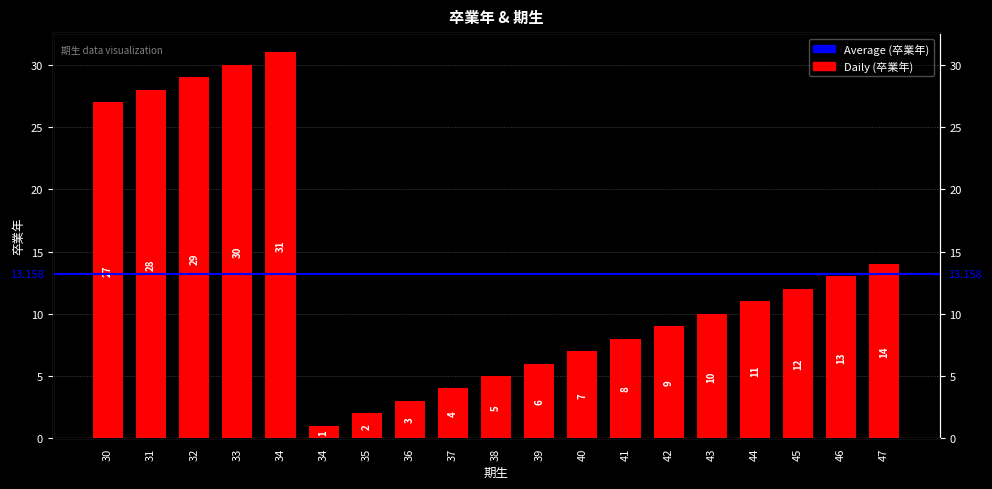

Count the number of values greater than 10.

9